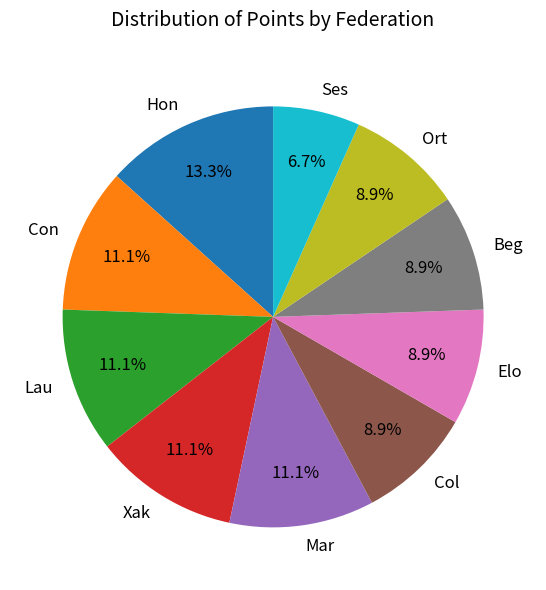

True or false: Hon accounts for 25% of the total.

False